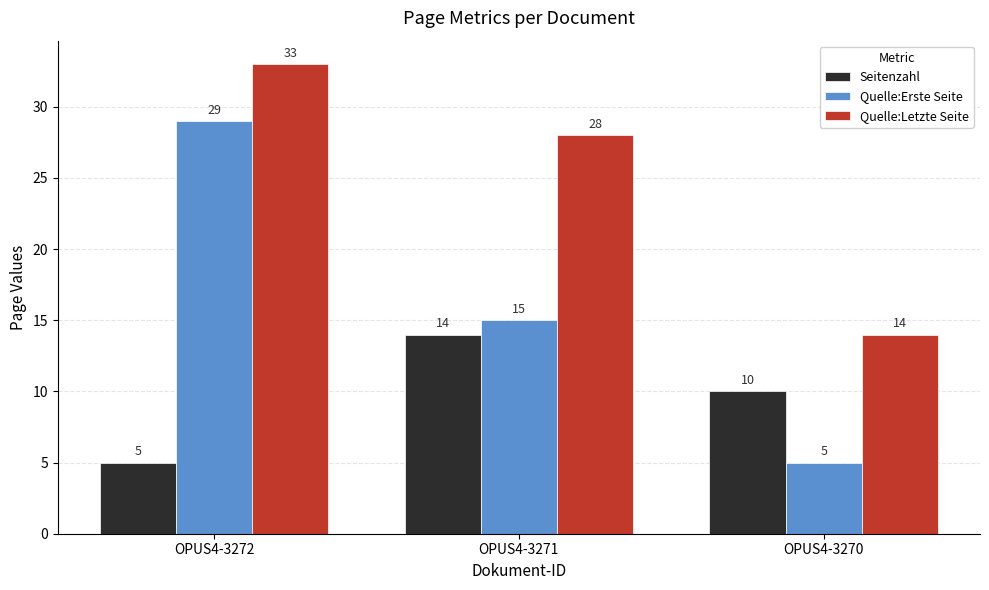

What is the average value of the Quelle:Erste Seite series?

16